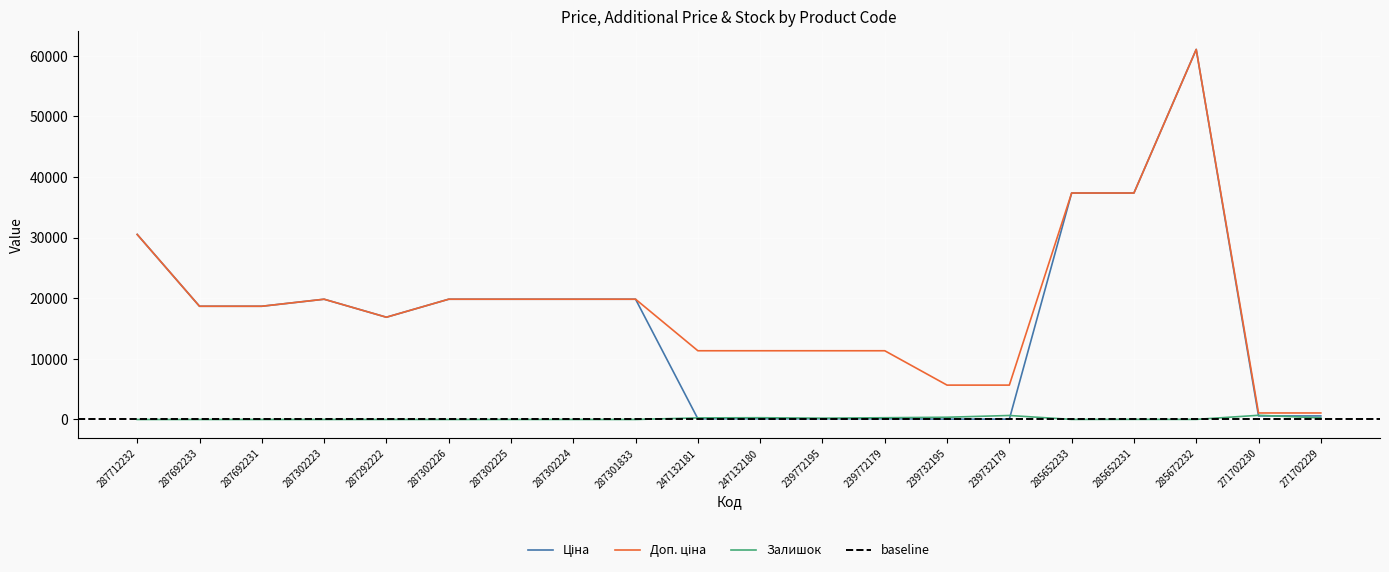

Which has a higher value, 287302226 or 287302224?

287302226